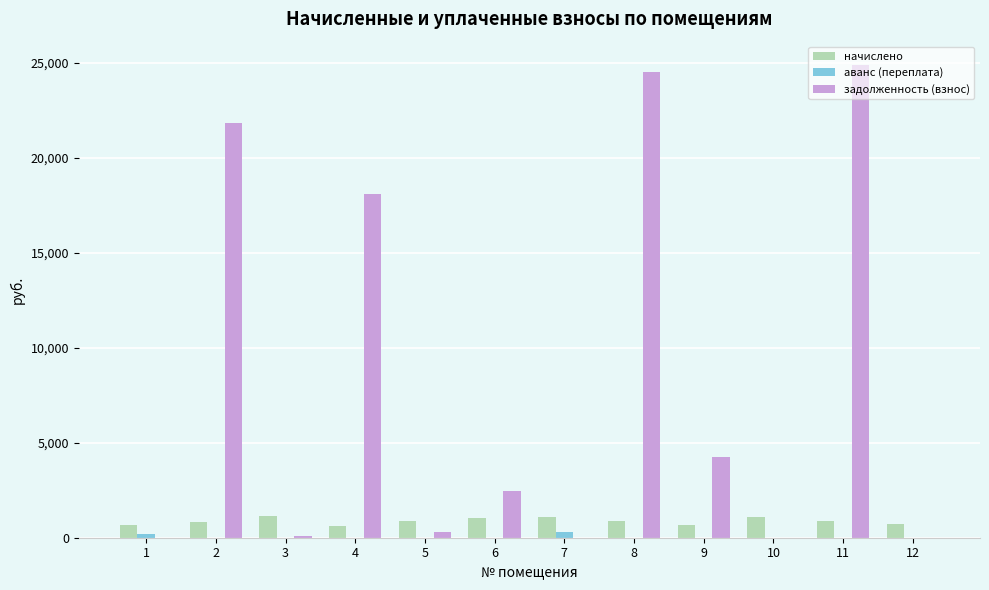

Is the value of задолженность (взнос) at 12 greater than the value of начислено at 6?

No